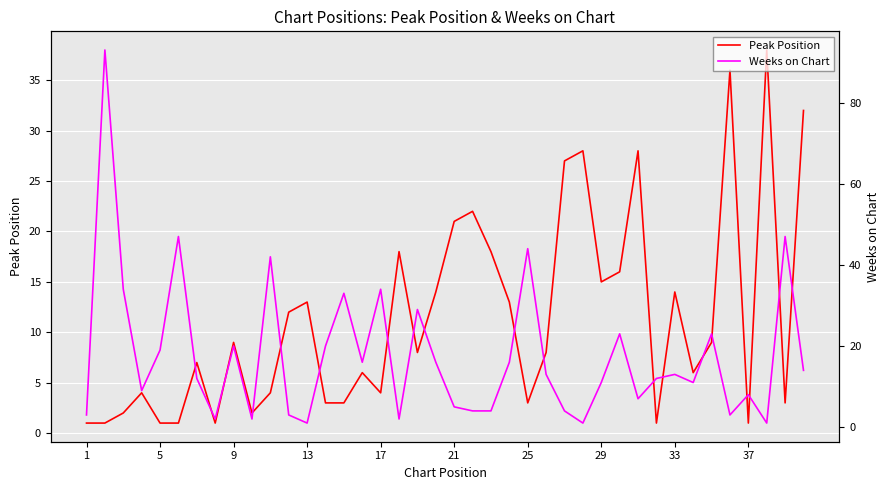

Which series has the largest range (max minus min)?

Weeks on Chart